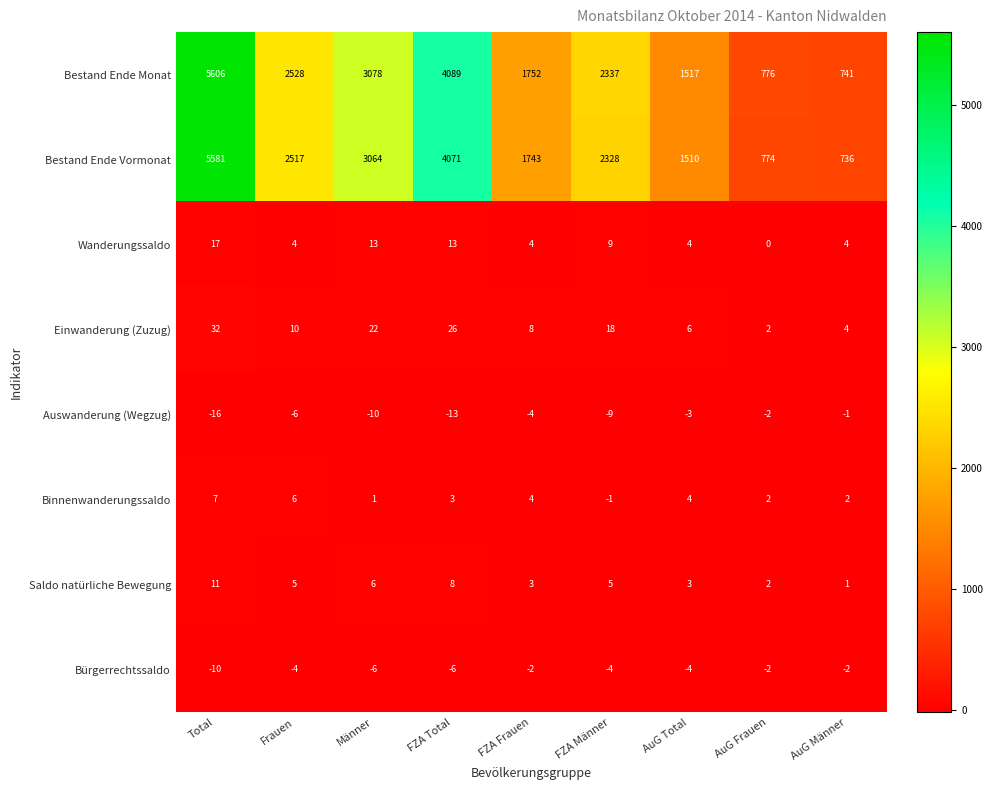

List the series in order of their peak value, lowest first.

Bürgerrechtssaldo, Auswanderung (Wegzug), Binnenwanderungssaldo, Saldo natürliche Bewegung, Wanderungssaldo, Einwanderung (Zuzug), Bestand Ende Vormonat, Bestand Ende Monat